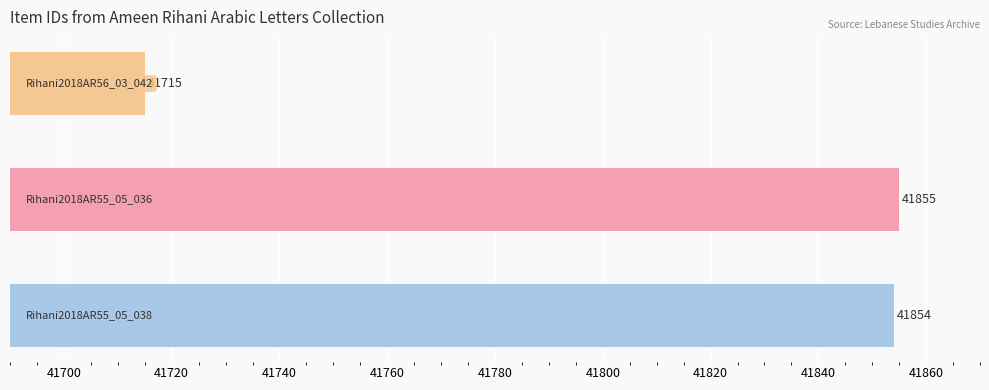

What is the average value?

41808